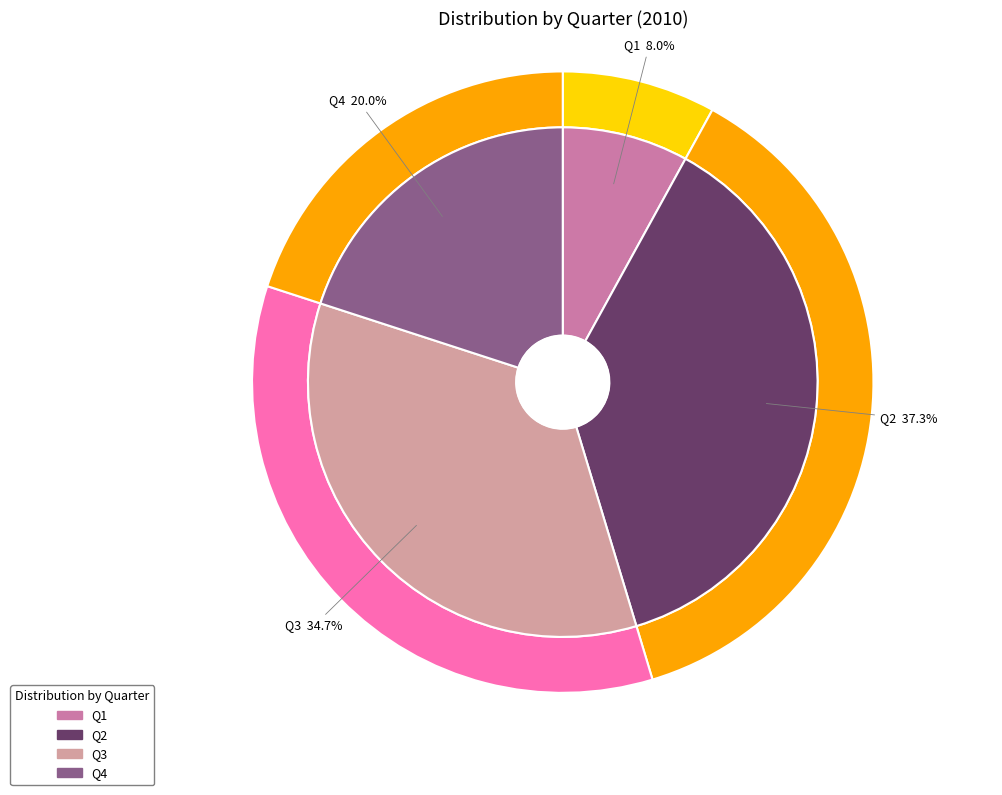

Rank the categories by value from lowest to highest.

Q1, Q4, Q3, Q2